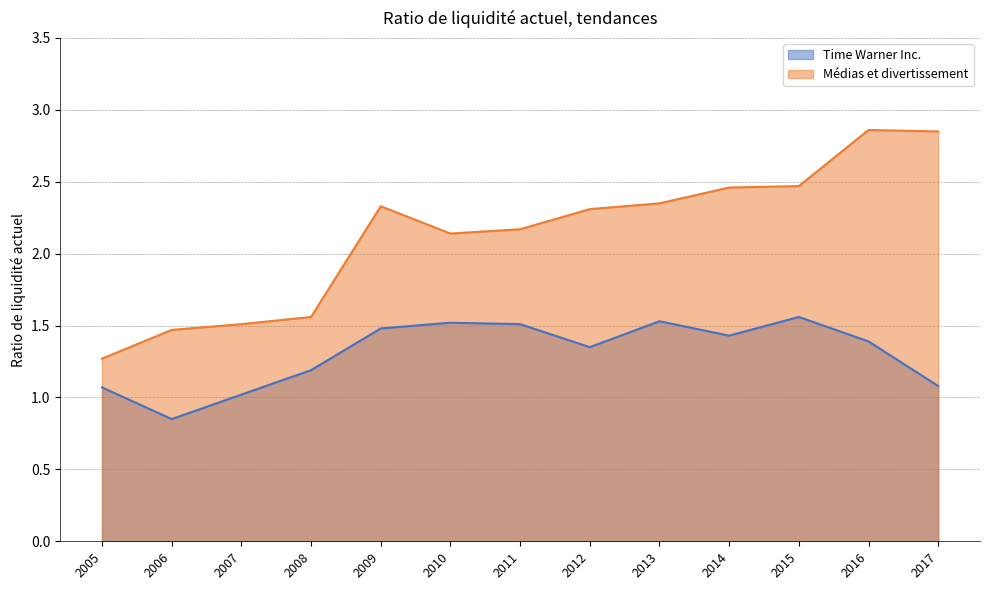

True or false: Time Warner Inc. and Médias et divertissement intersect in this chart.

False